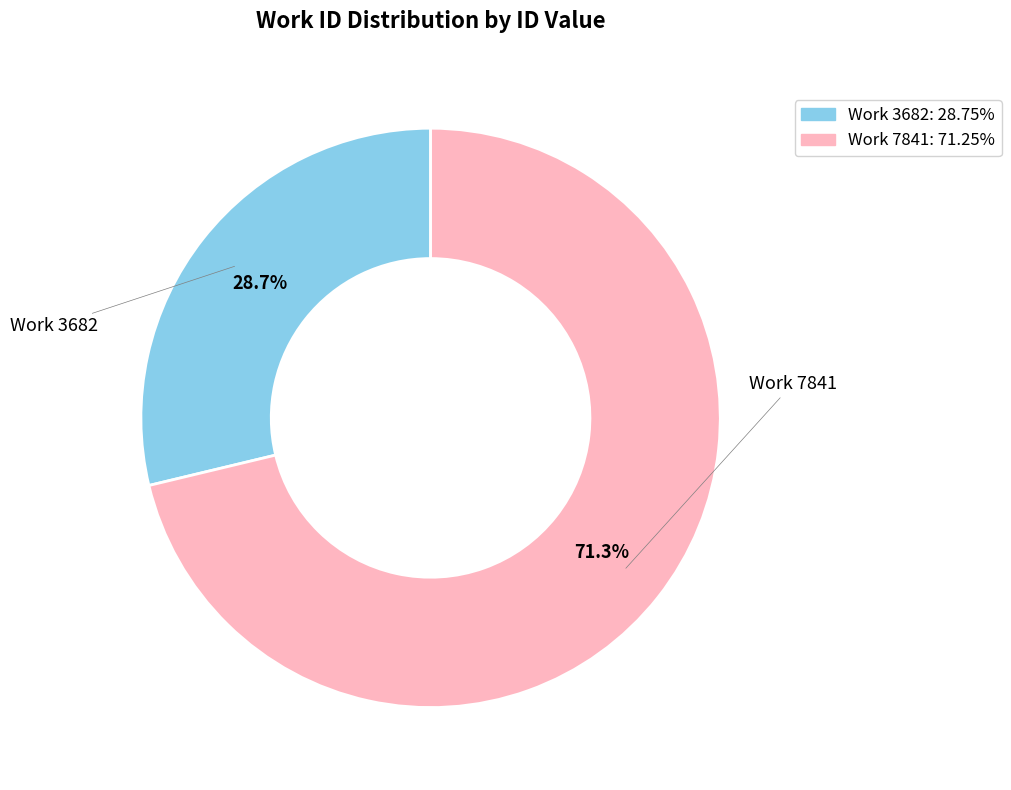

Is there any slice that represents more than half of the pie?

Yes